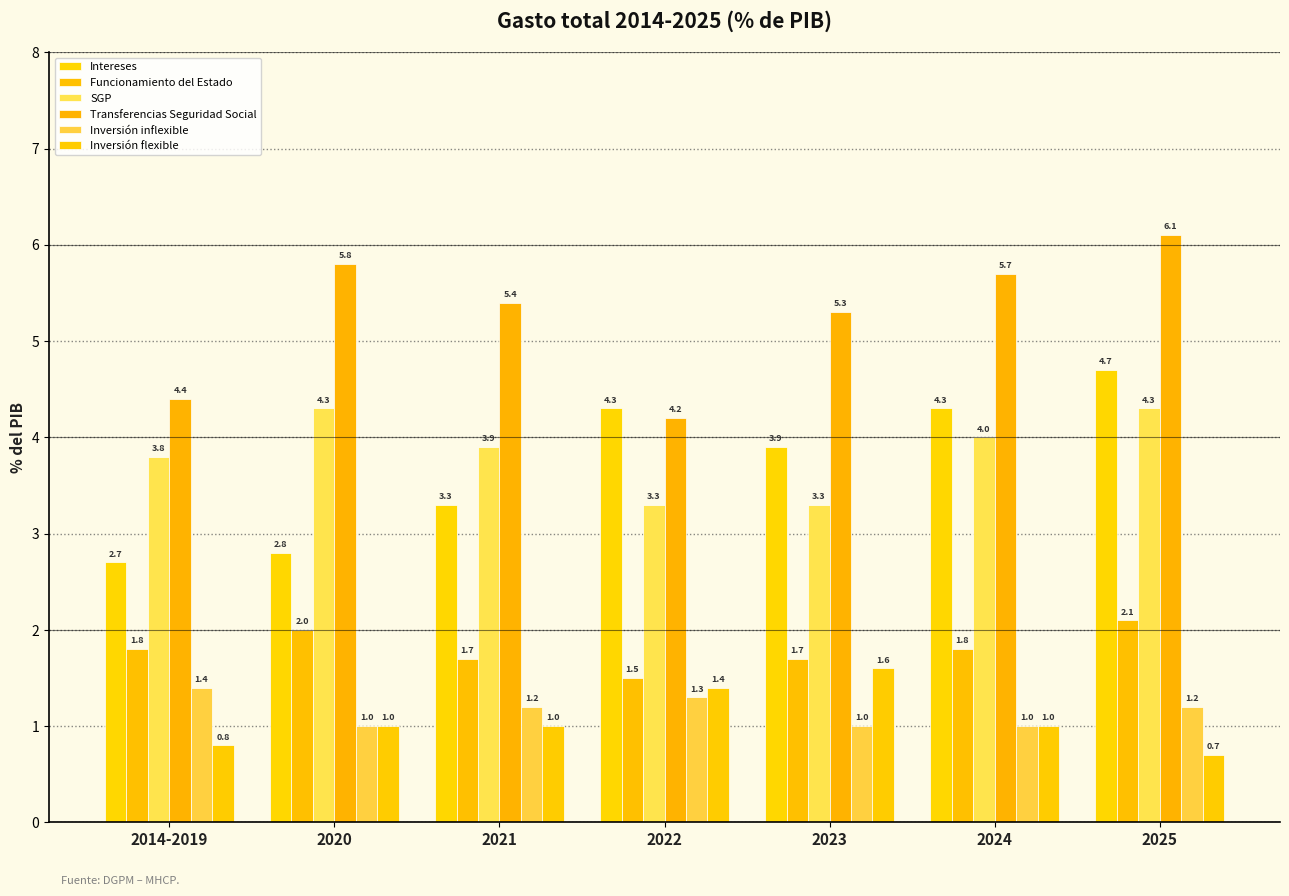

What are all the series names shown in the legend?

Intereses, Funcionamiento del Estado, SGP, Transferencias Seguridad Social, Inversión inflexible, Inversión flexible